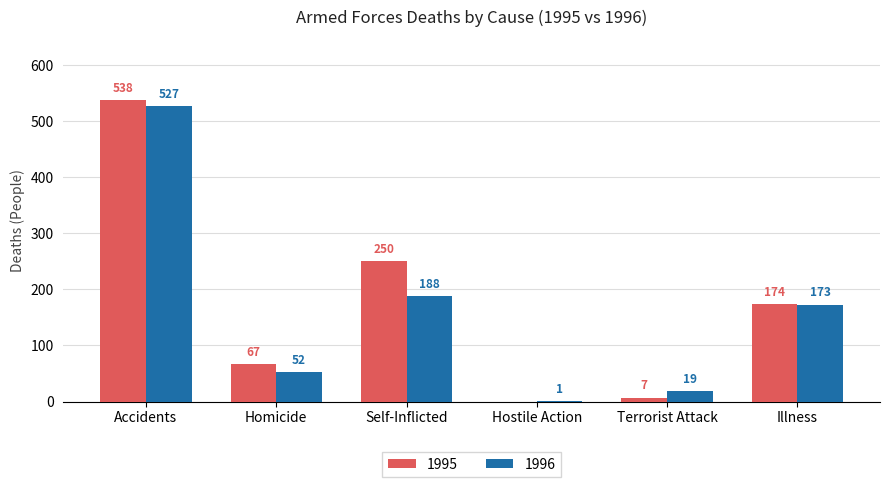

At which label is 1995 closest to 269?

Self-Inflicted